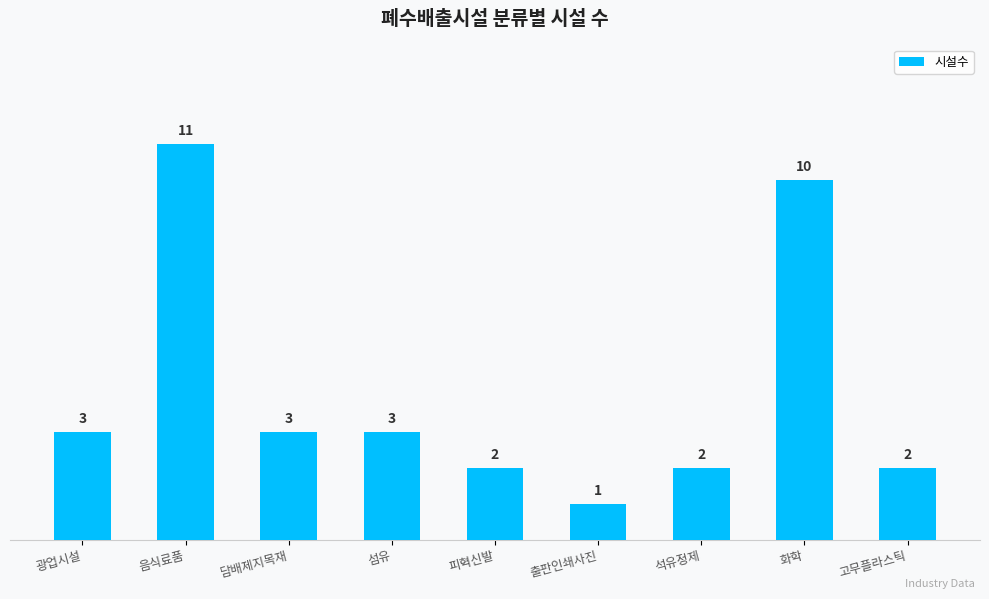

What is the ratio of the value at 담배제지목재 to the value at 석유정제?

1.5